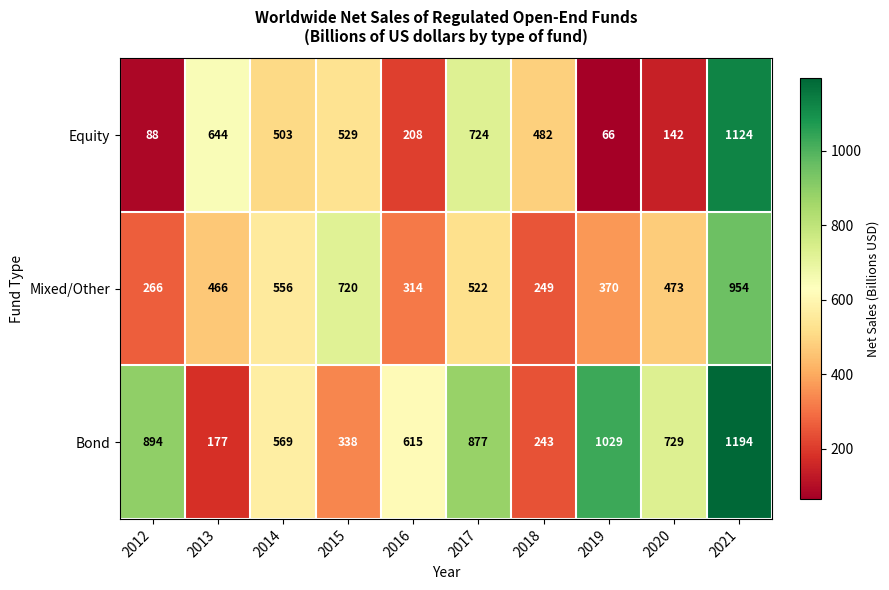

What is the spread (max minus min) of values at 2014?

66